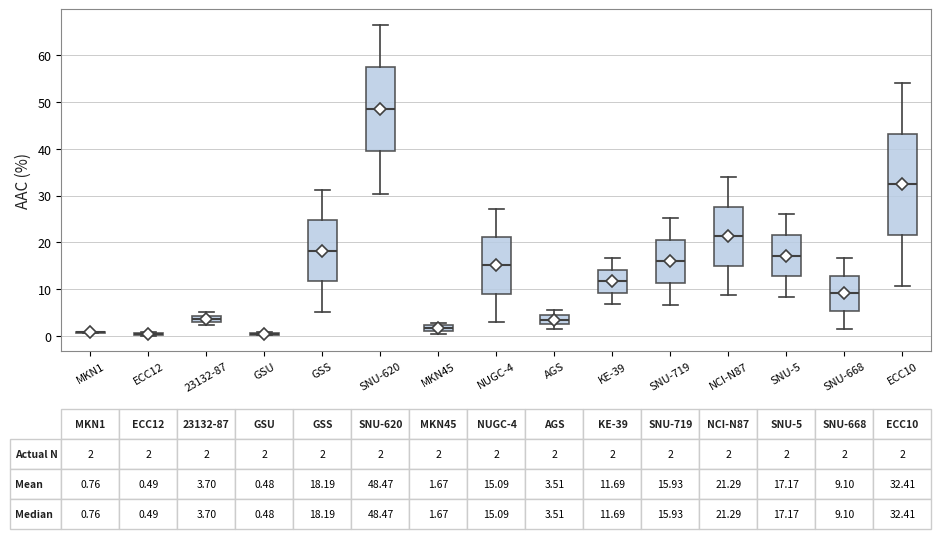

Which box is the tallest, from its lower edge to its upper edge?

ECC10